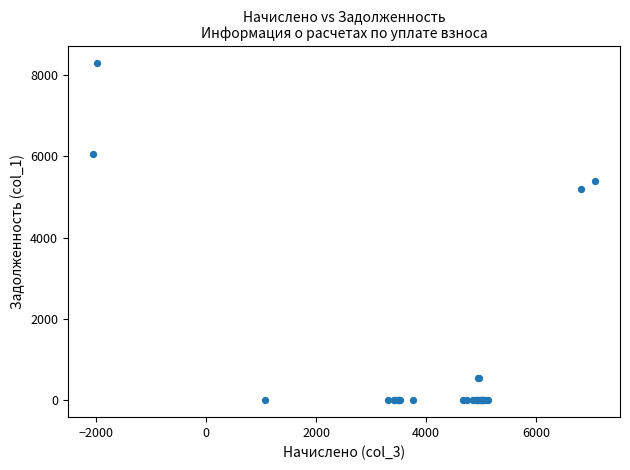

What Y value in the scatter plot is closest to 4150?

5195.6